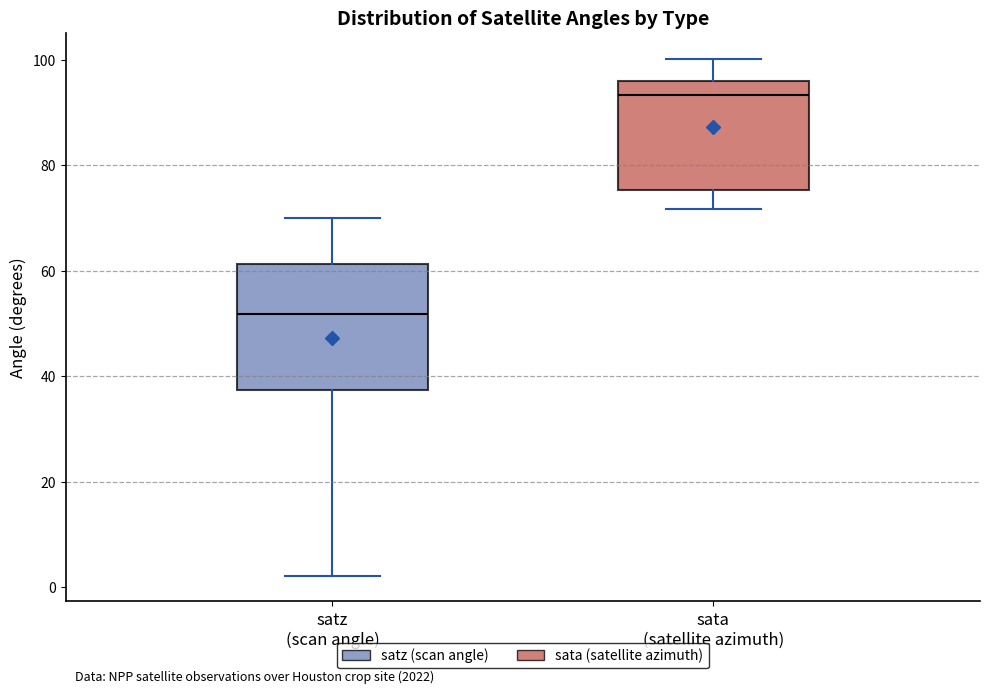

Where is the upper edge of the box for satz (scan angle) on the y-axis? The values are not printed on the chart, so give them approximately, as read against the axis.

62